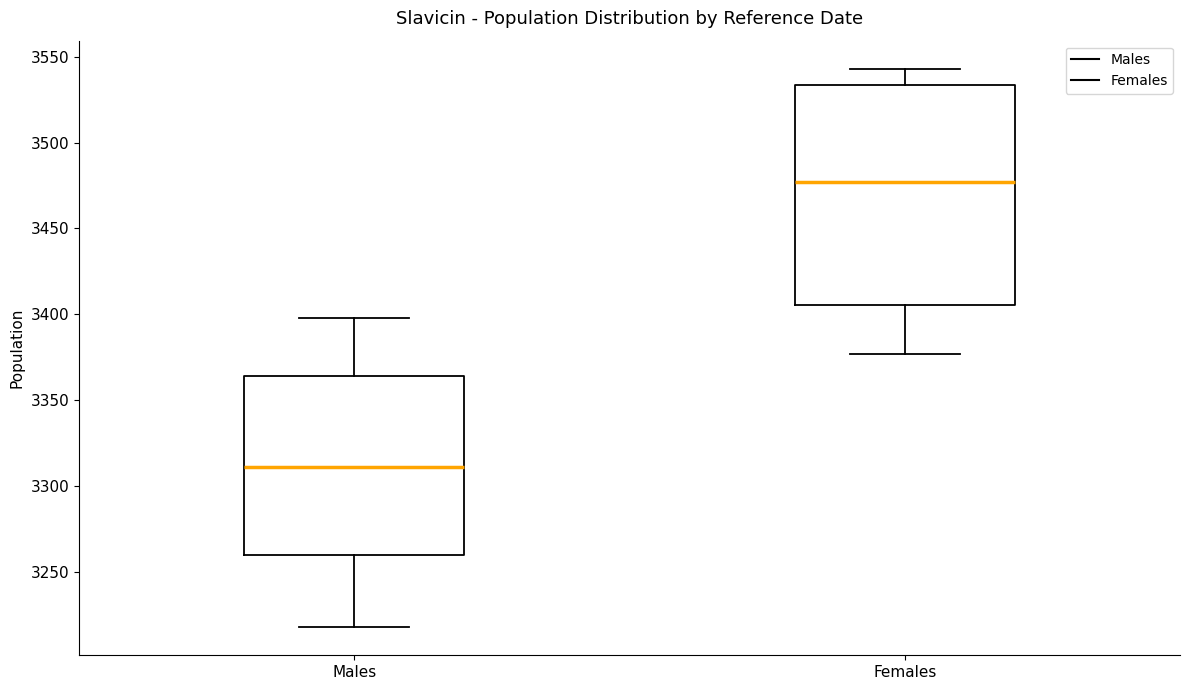

Which box's median line is the lowest?

Males